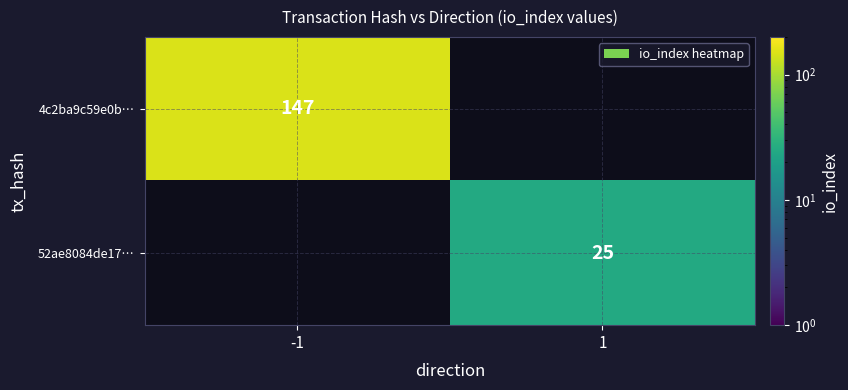

At how many categories does at least one series exceed 70?

1